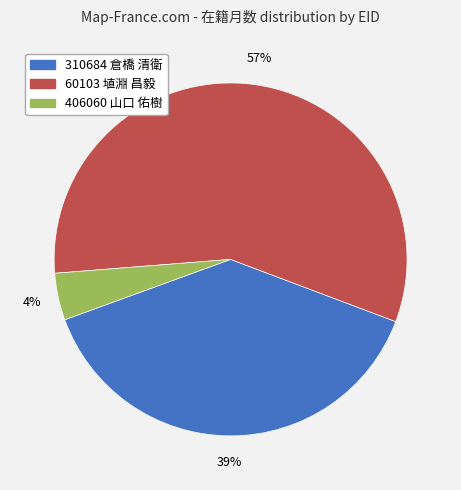

How many segments does this pie chart have?

3